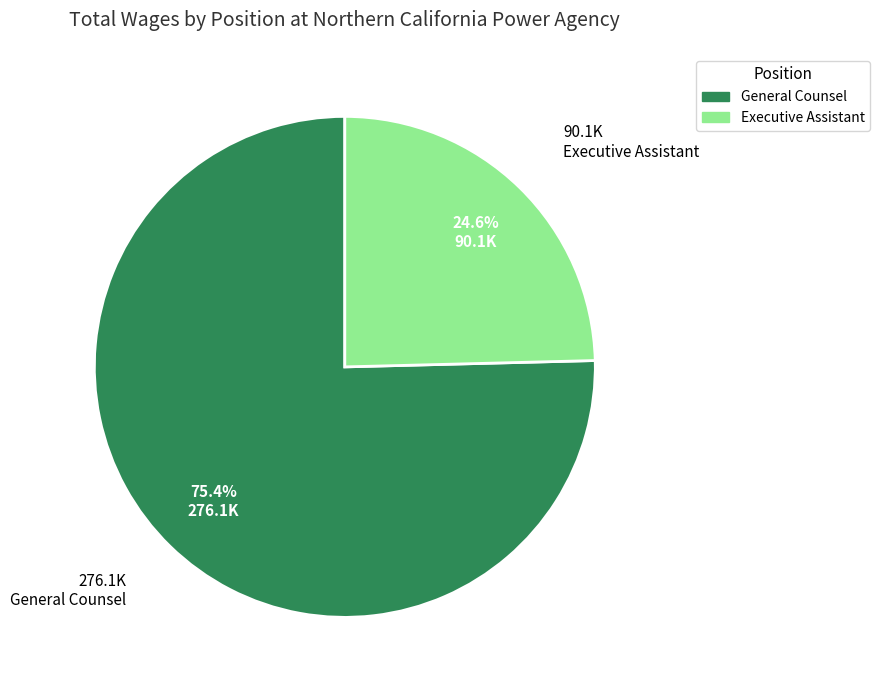

Which slice is the smallest?

Executive Assistant